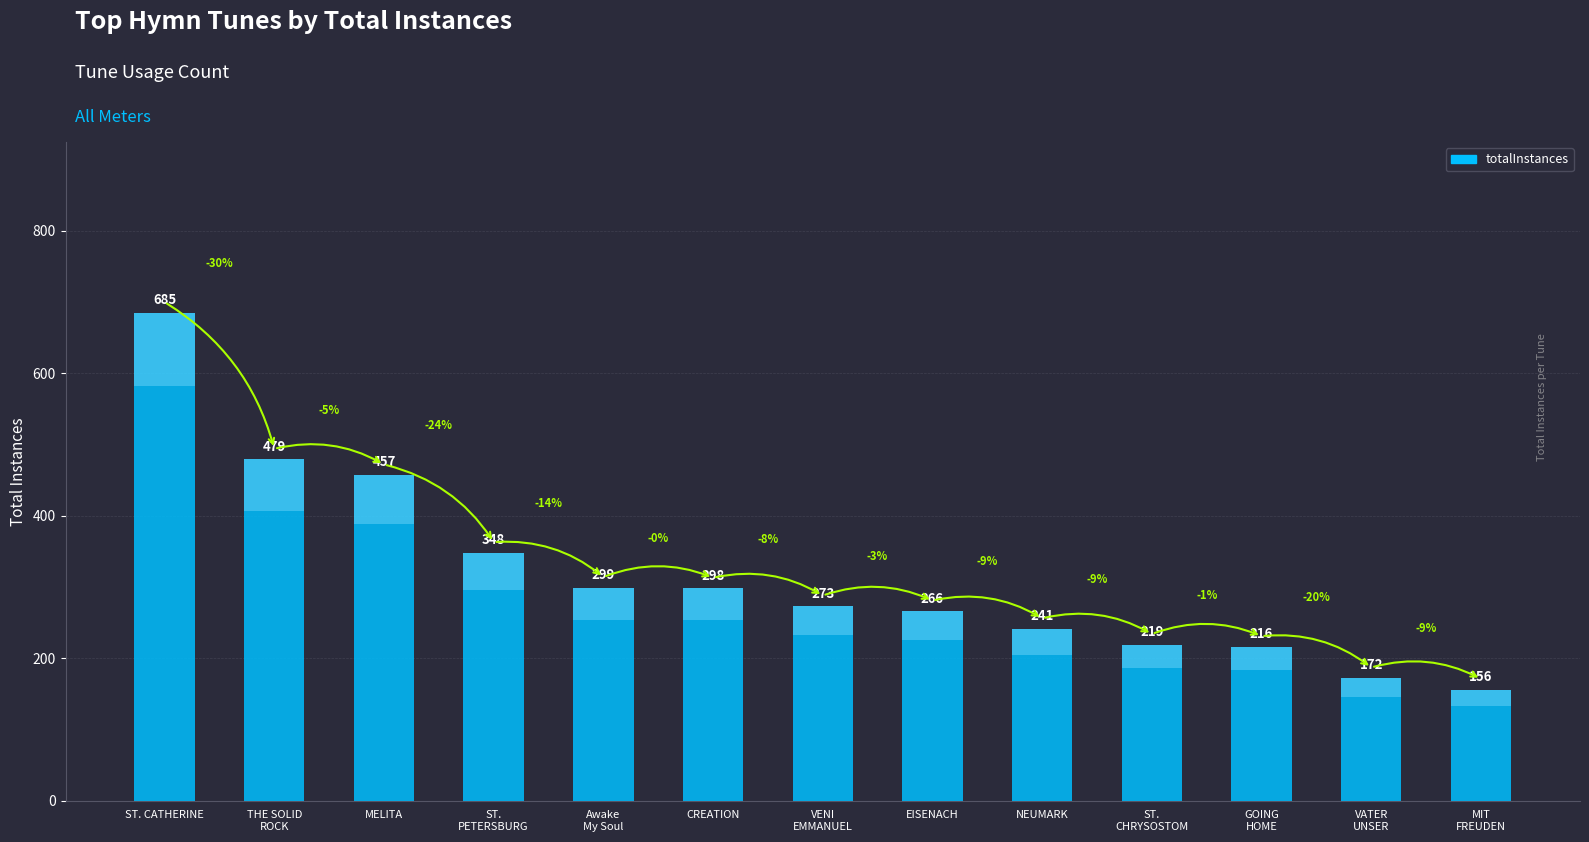

Rank the categories by value from highest to lowest.

ST. CATHERINE, THE SOLID
ROCK, MELITA, ST.
PETERSBURG, Awake
My Soul, CREATION, VENI
EMMANUEL, EISENACH, NEUMARK, ST.
CHRYSOSTOM, GOING
HOME, VATER
UNSER, MIT
FREUDEN